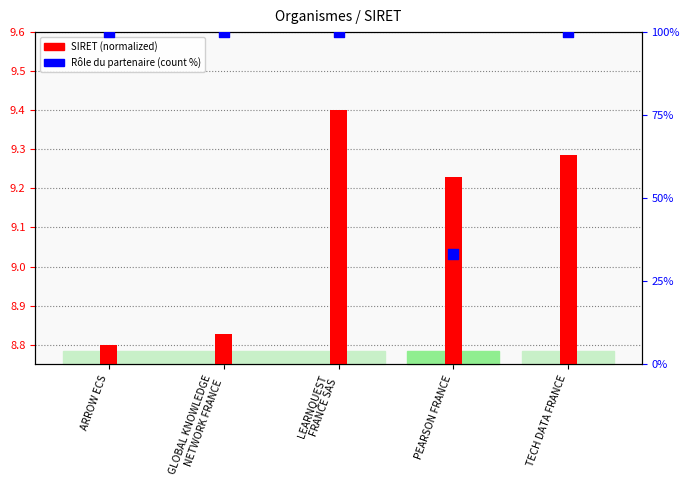

At how many categories does at least one series exceed 92?

4